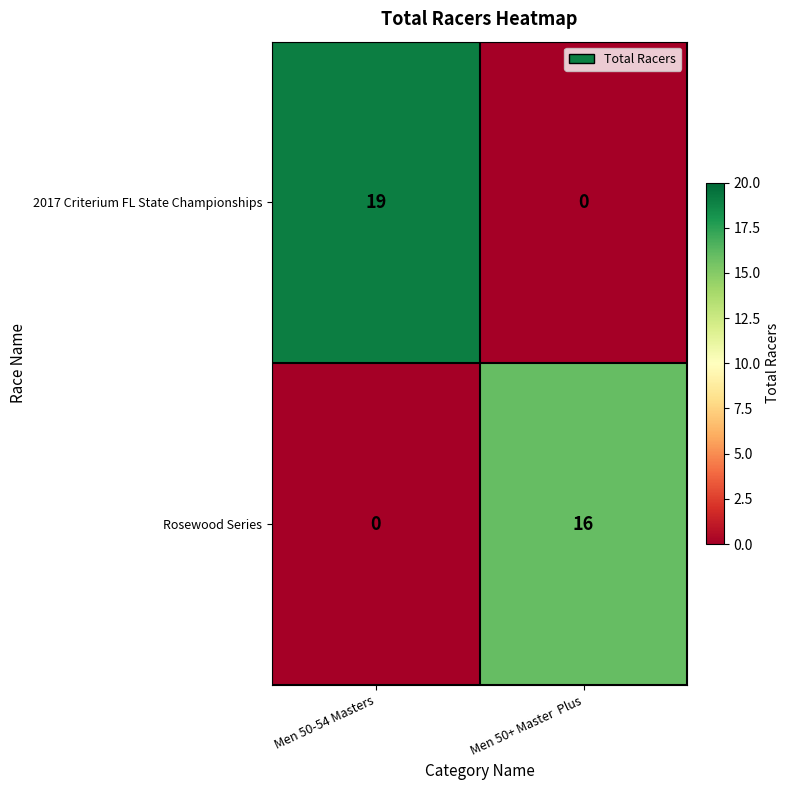

How many distinct data groups are displayed?

2